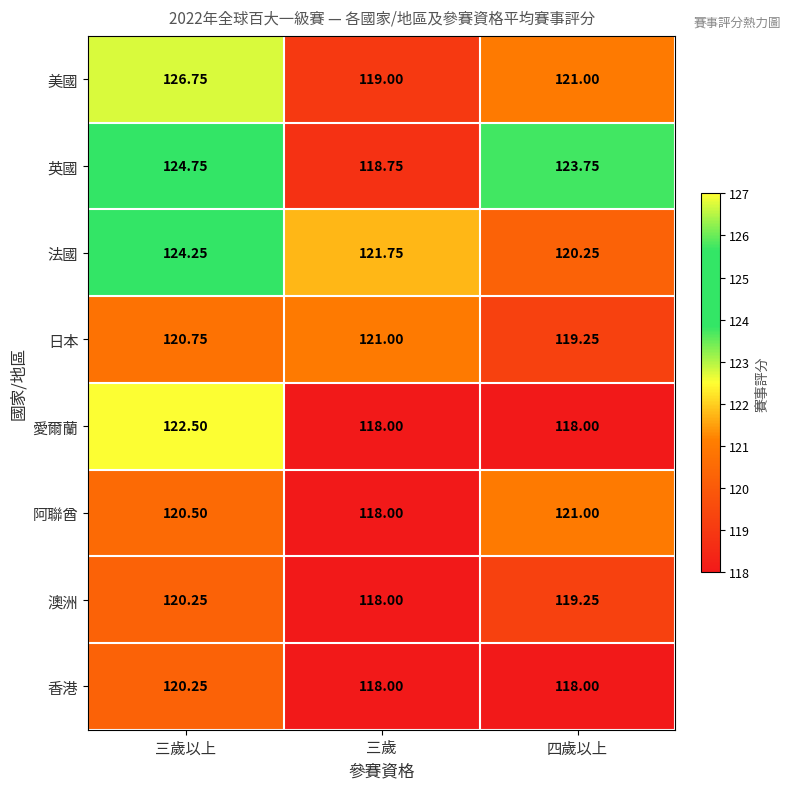

At which label does 香港 reach its peak?

三歲以上